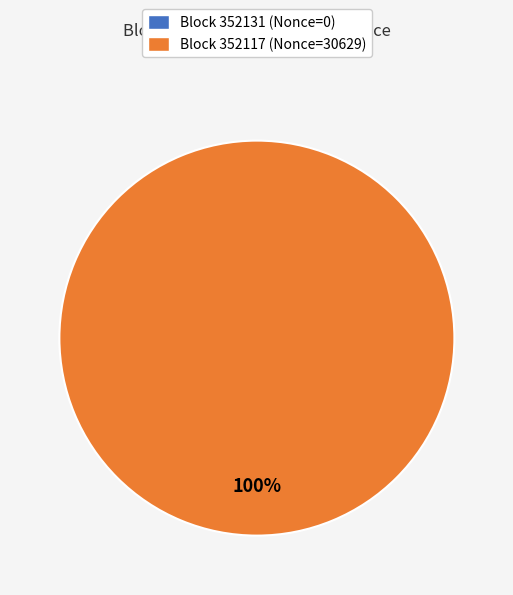

To the nearest percent, what percentage of the pie is 352117?

100%